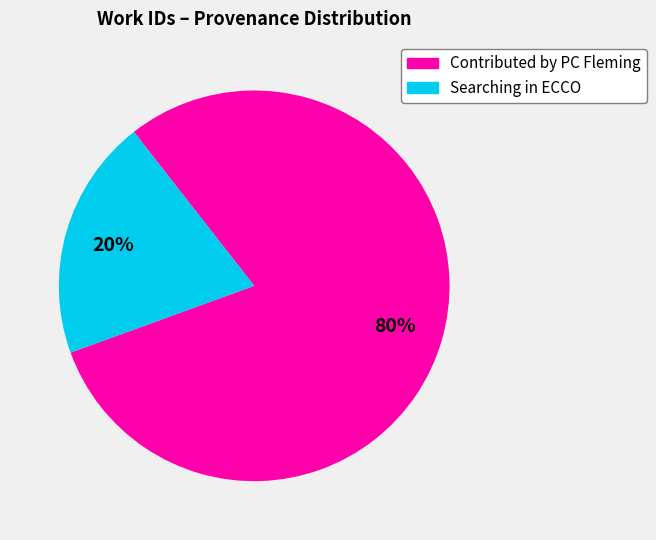

Is there a majority slice in this chart?

Yes